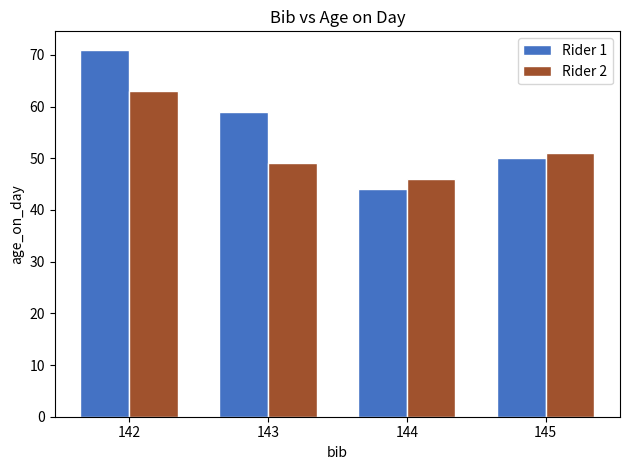

What is the value of the Rider 2 bar at the 2nd from the left?

49